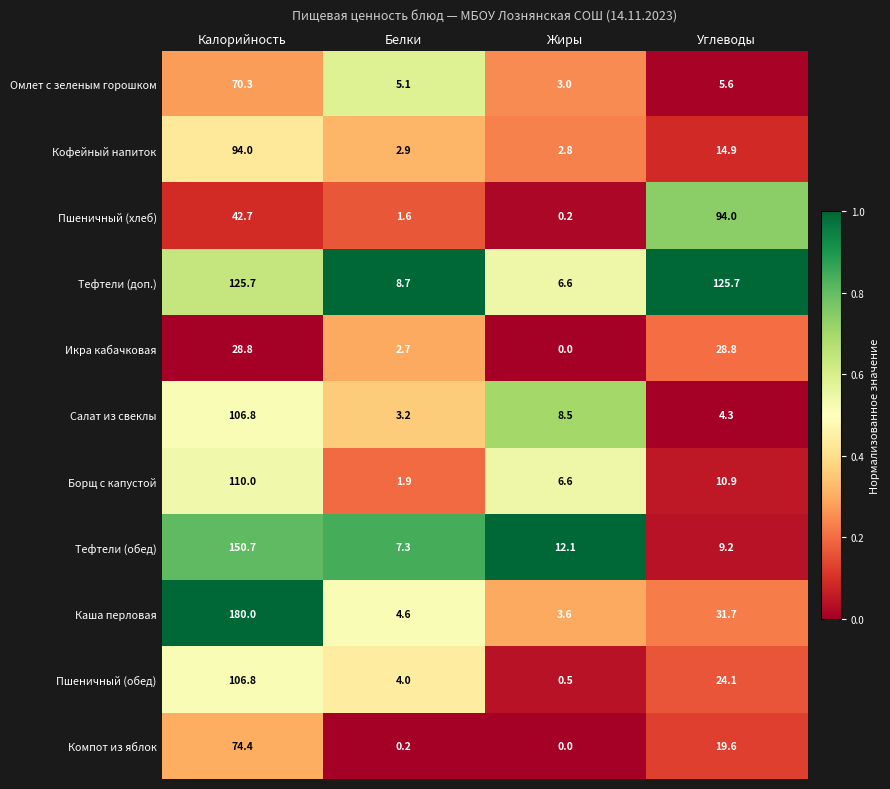

The value of Компот из яблок at Жиры is 0.0. True or false?

True